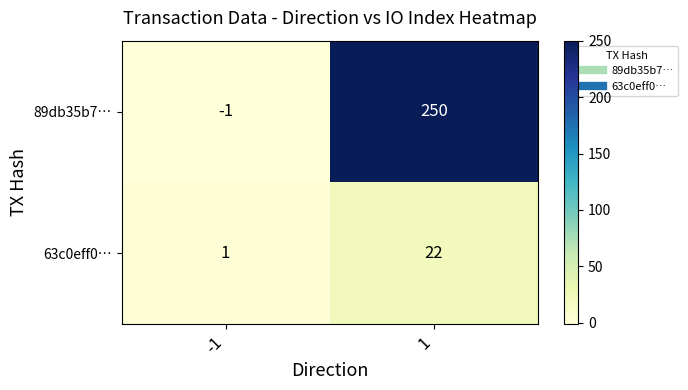

List the series in order of their peak value, lowest first.

63c0eff0…, 89db35b7…